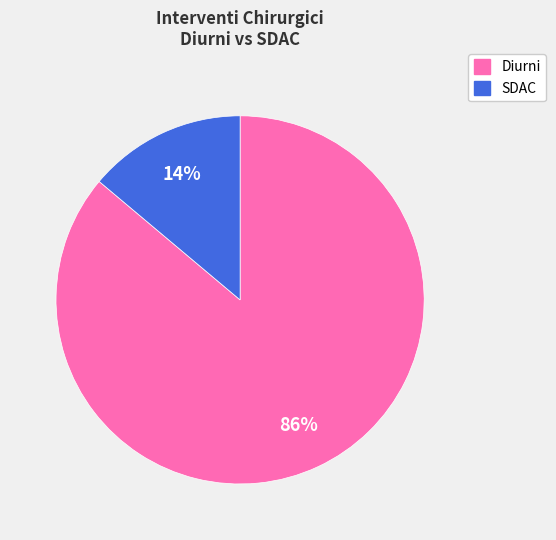

To the nearest percent, what is the average slice percentage?

50%